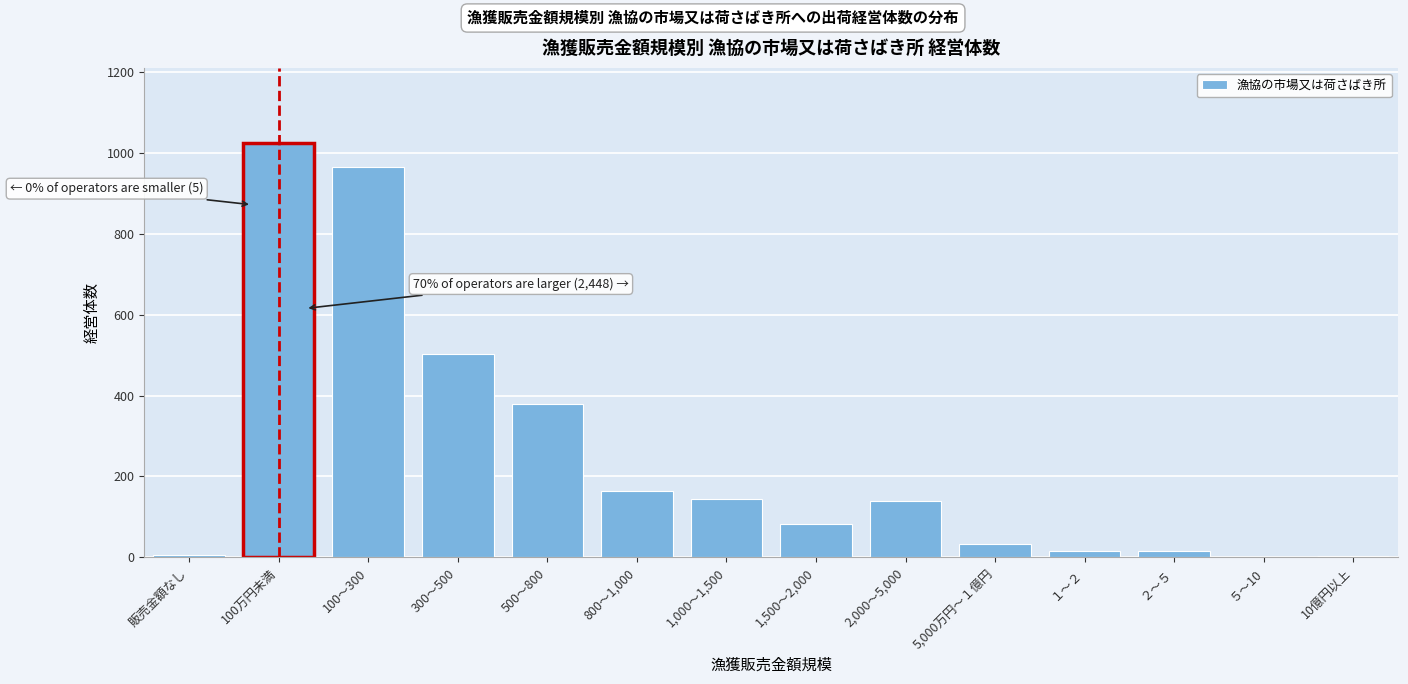

True or false: the data shows 20 at 1,500～2,000.

False